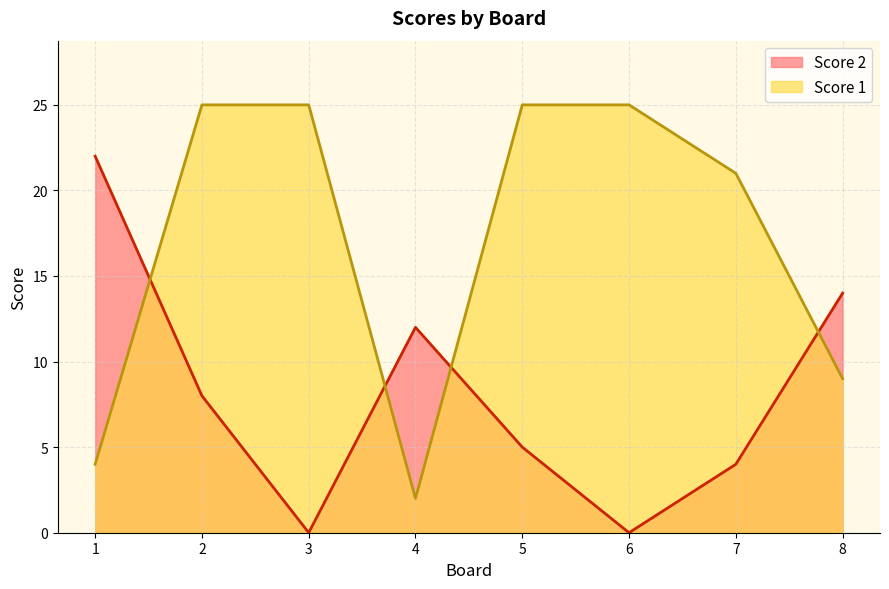

Reading right to left, extract all data points from this chart.

Score 2: 8=14	7=4	6=0	5=5	4=12	3=0	2=8	1=22
Score 1: 8=9	7=21	6=25	5=25	4=2	3=25	2=25	1=4